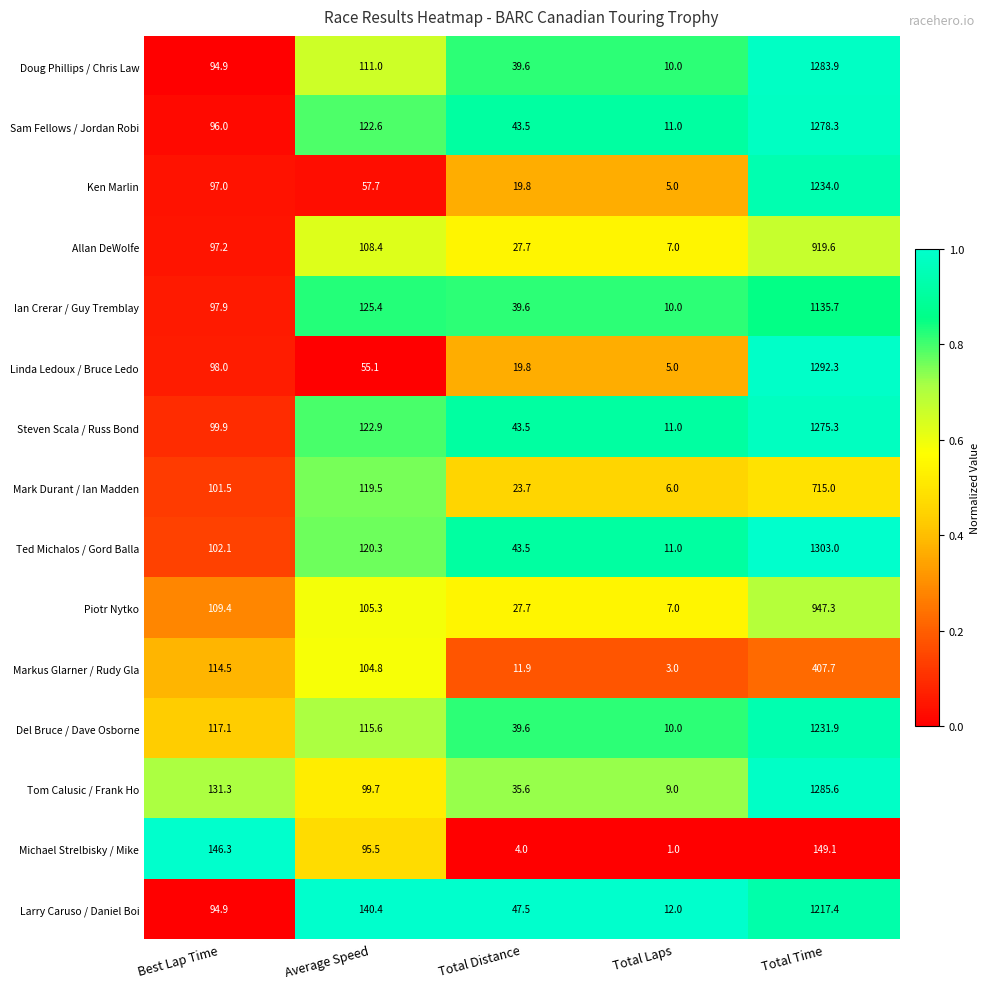

What is the sum of all Ken Marlin values?

1413.5